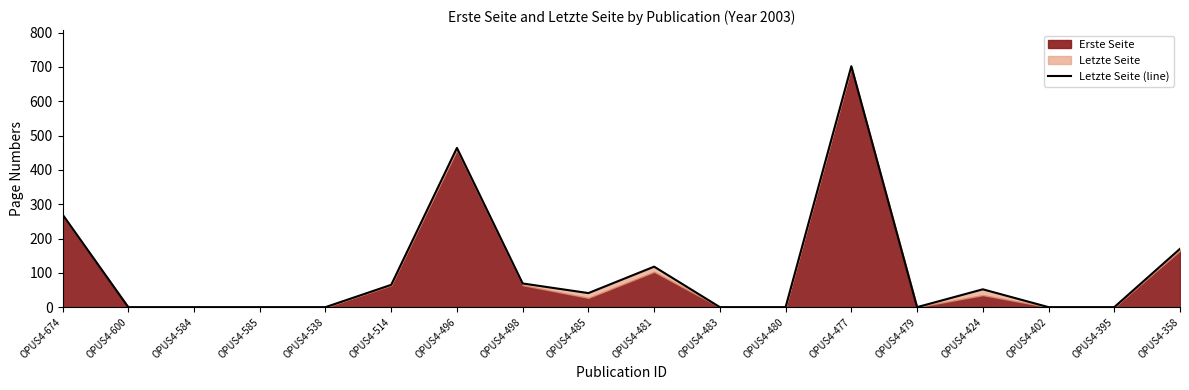

What is the sum of all values?

1951